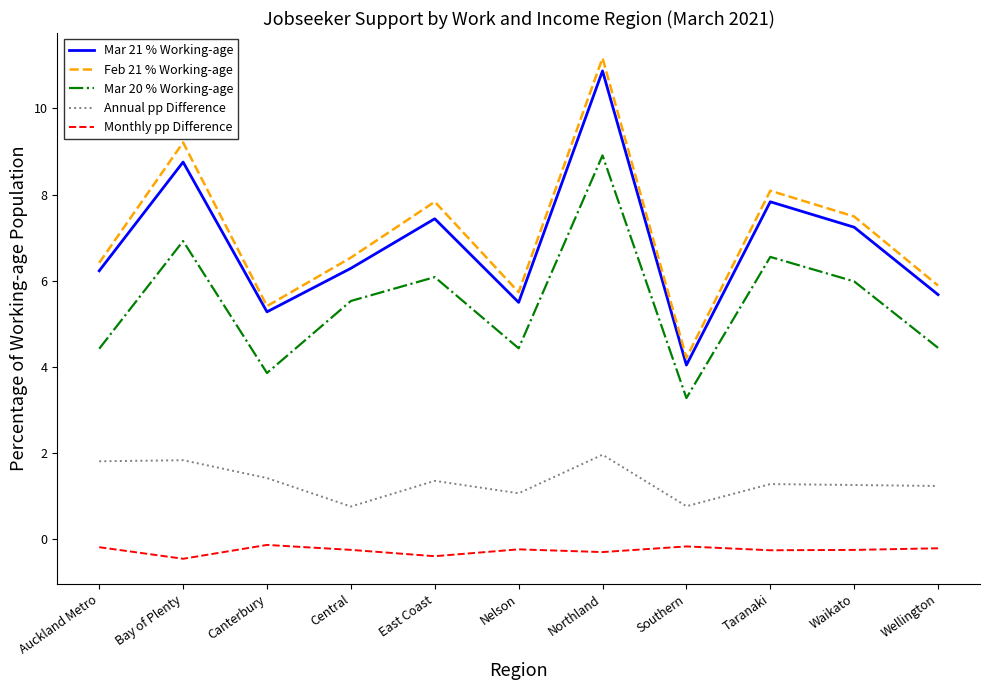

True or false: Monthly pp Difference and Mar 20 % Working-age cross at least once.

False